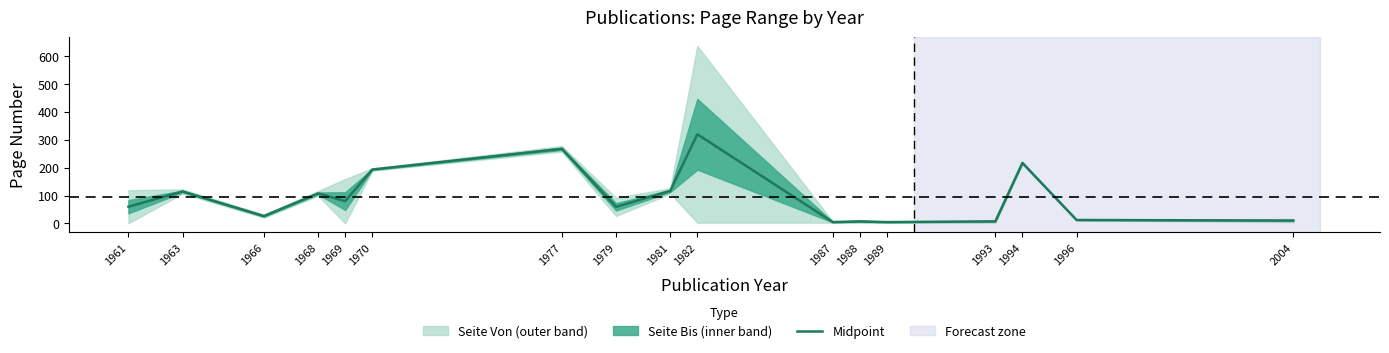

Rank the categories by value from lowest to highest.

1987, 1989, 1988, 1993, 2004, 1996, 1966, 1979, 1961, 1969, 1968, 1963, 1981, 1970, 1994, 1977, 1982